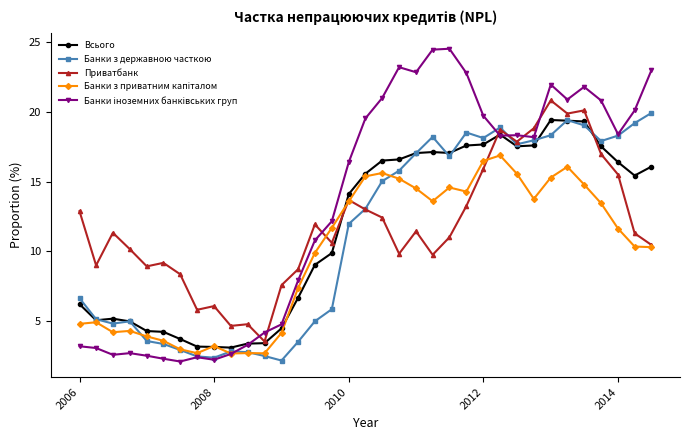

True or false: Приватбанк has more than 2 points higher than both neighbors.

True